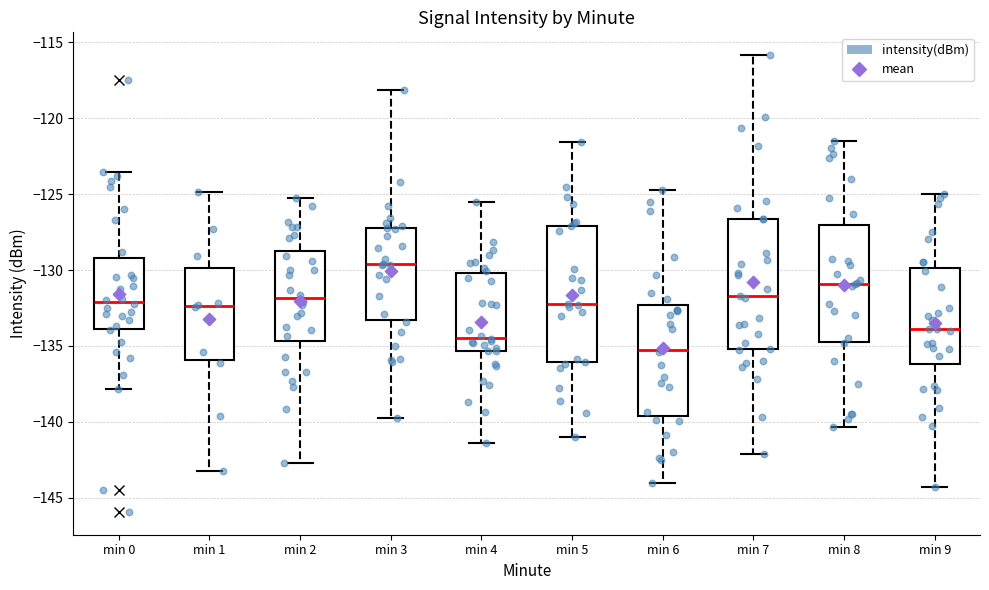

Reading left to right, transcribe this box plot: for each box, give where its median line is, the range the box spans, and where its two whiskers end, as read against the y-axis. The values are not printed on the chart, so give them approximately, as read against the axis.

min 0: median -132.0, box -134.0 to -129.0, whiskers -138.0 to -123.5
min 1: median -132.5, box -136.0 to -130.0, whiskers -143.0 to -125.0
min 2: median -132.0, box -134.5 to -129.0, whiskers -142.5 to -125.5
min 3: median -129.5, box -133.5 to -127.0, whiskers -139.5 to -118.0
min 4: median -134.5, box -135.5 to -130.0, whiskers -141.5 to -125.5
min 5: median -132.0, box -136.0 to -127.0, whiskers -141.0 to -121.5
min 6: median -135.5, box -139.5 to -132.5, whiskers -144.0 to -124.5
min 7: median -131.5, box -135.0 to -126.5, whiskers -142.0 to -116.0
min 8: median -131.0, box -134.5 to -127.0, whiskers -140.5 to -121.5
min 9: median -134.0, box -136.0 to -130.0, whiskers -144.5 to -125.0